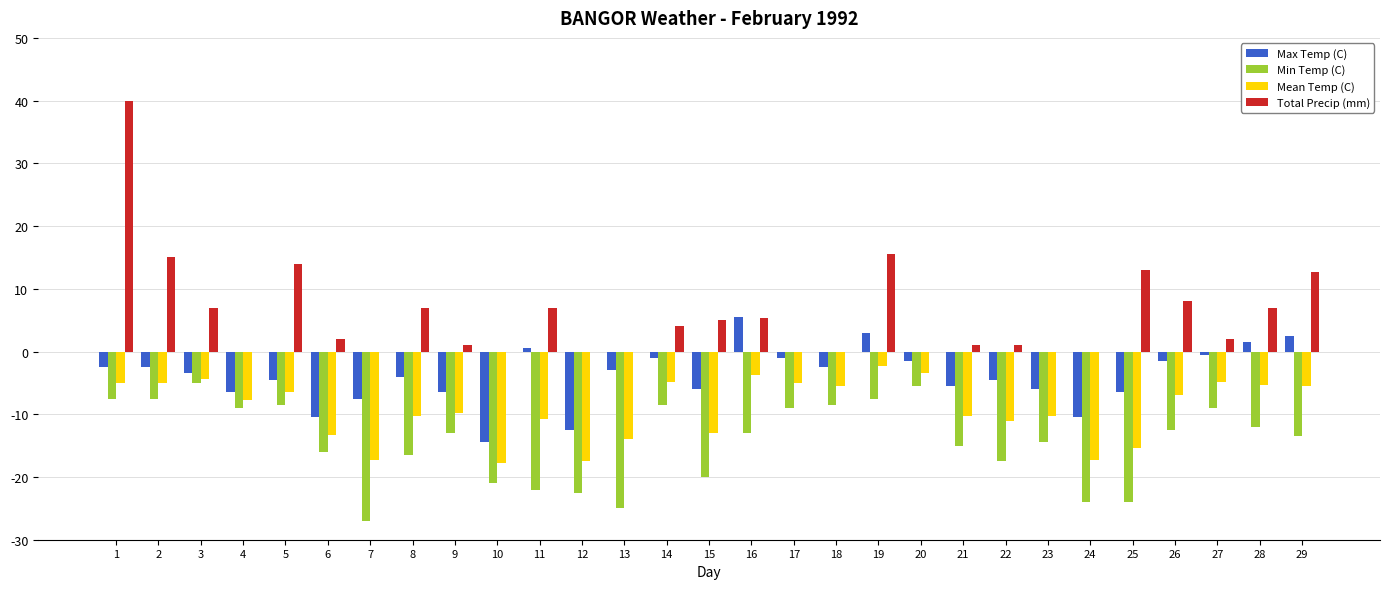

How many values in Max Temp (C) are above zero?

5